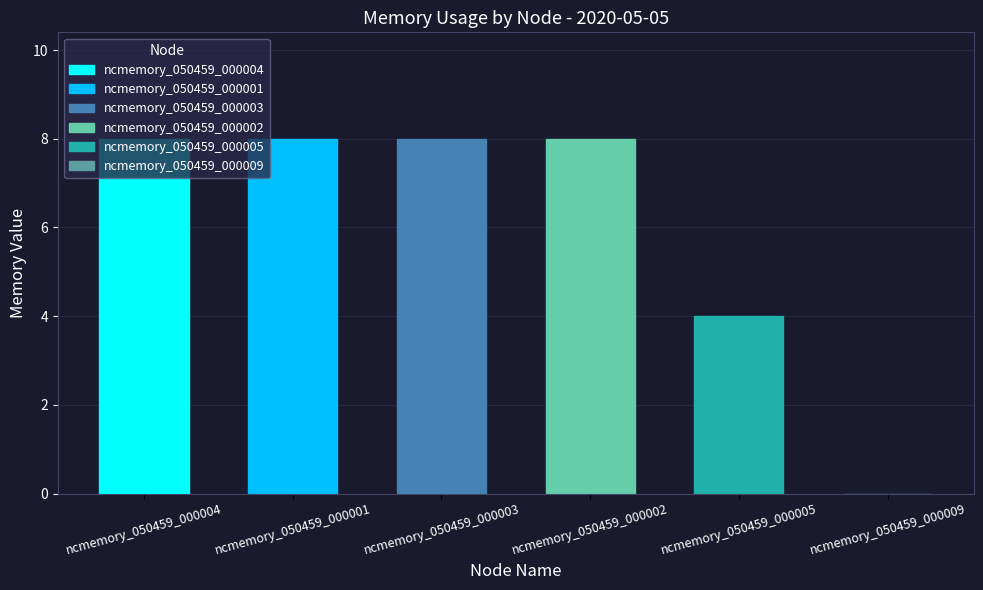

What is the greatest value displayed?

8